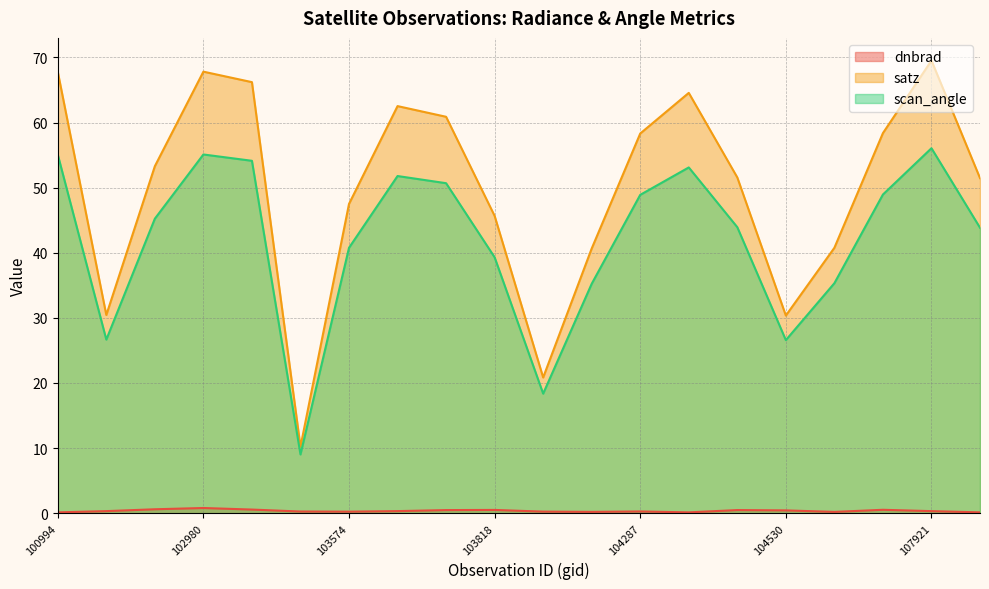

What is the difference between the scan_angle values at 103574 and 103936?

22.4